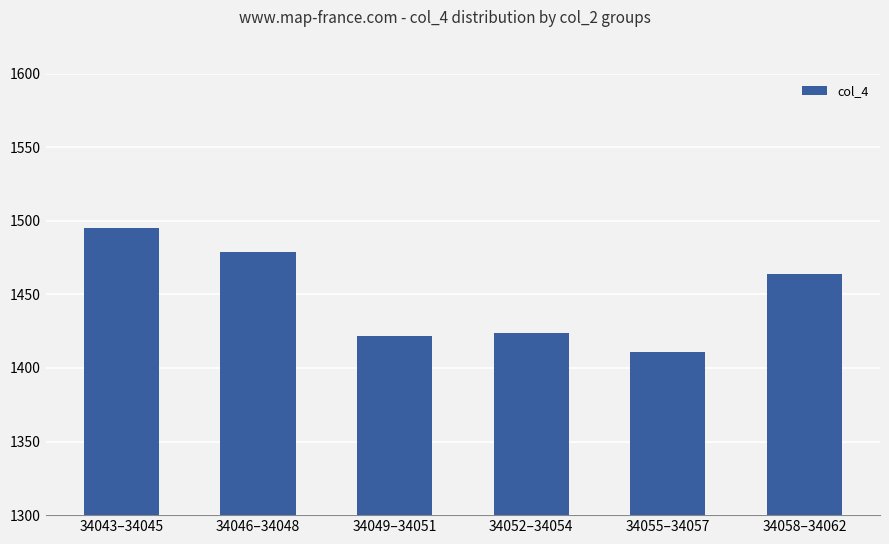

At which label is the value closest to 1453?

34058–34062